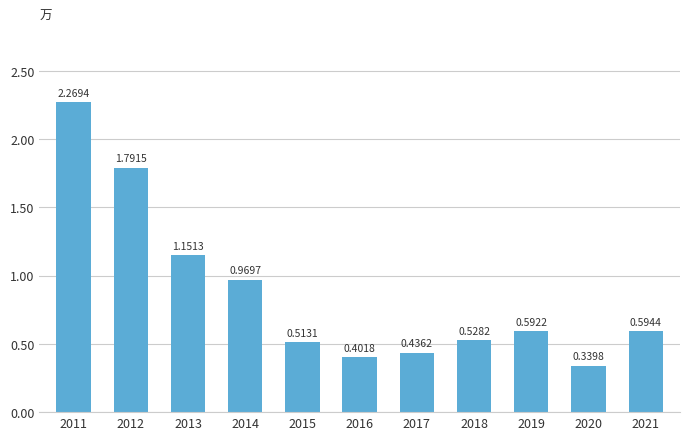

What is the sum of the values at 2013 and 2015?

1.7